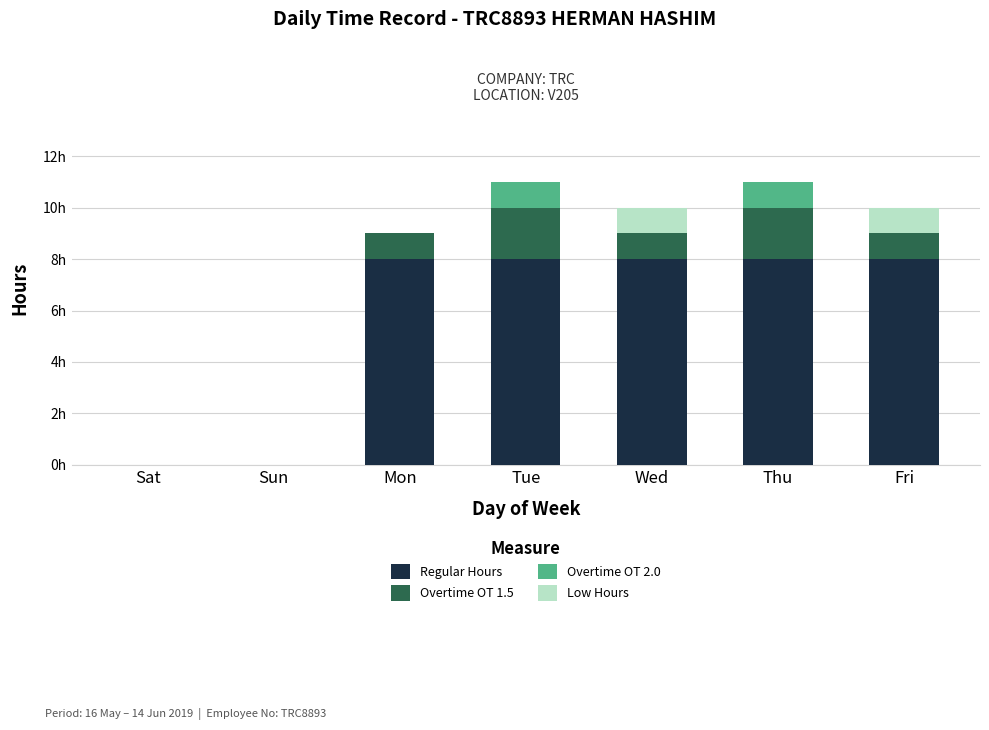

The value of Overtime OT 2.0 at Tue is 1. True or false?

True